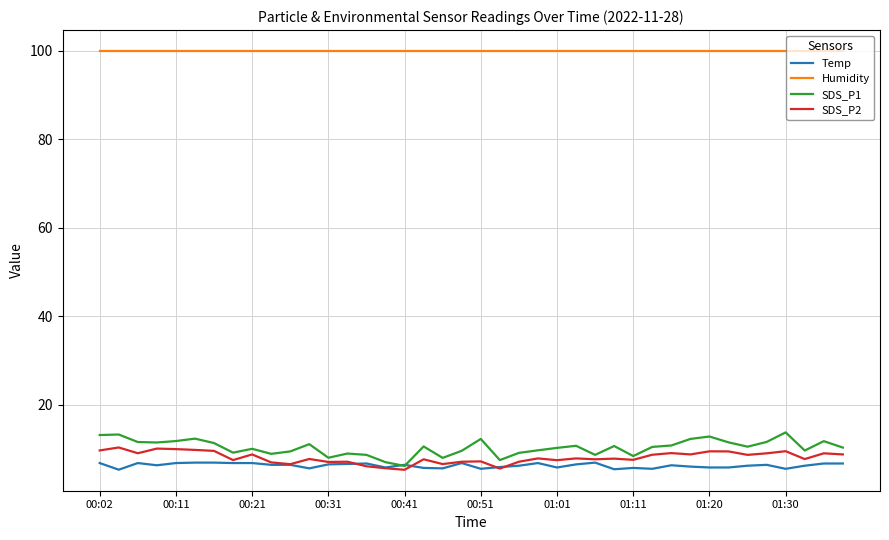

How many intersections are there between Temp and SDS_P1?

2